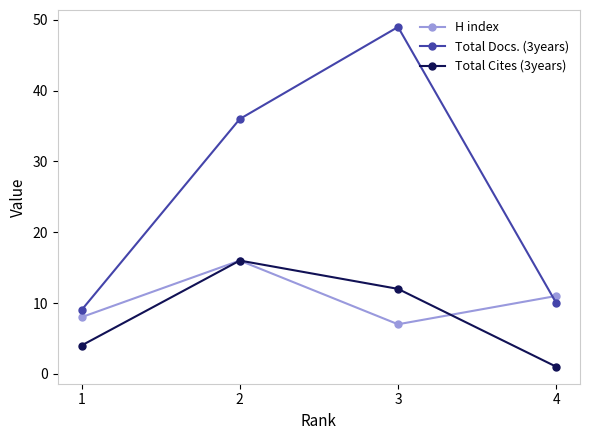

Count the number of data series in this chart.

3